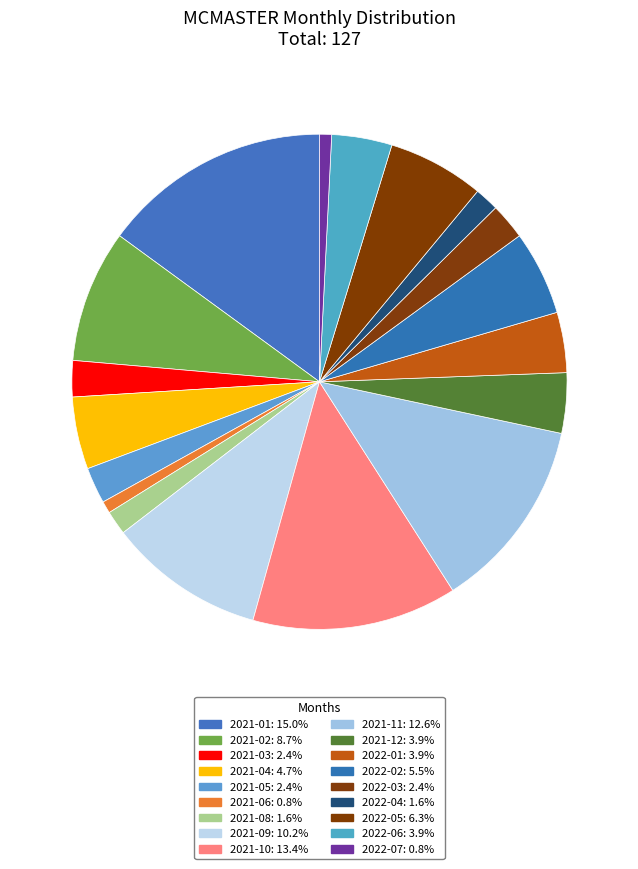

How many slices are in this pie chart?

18